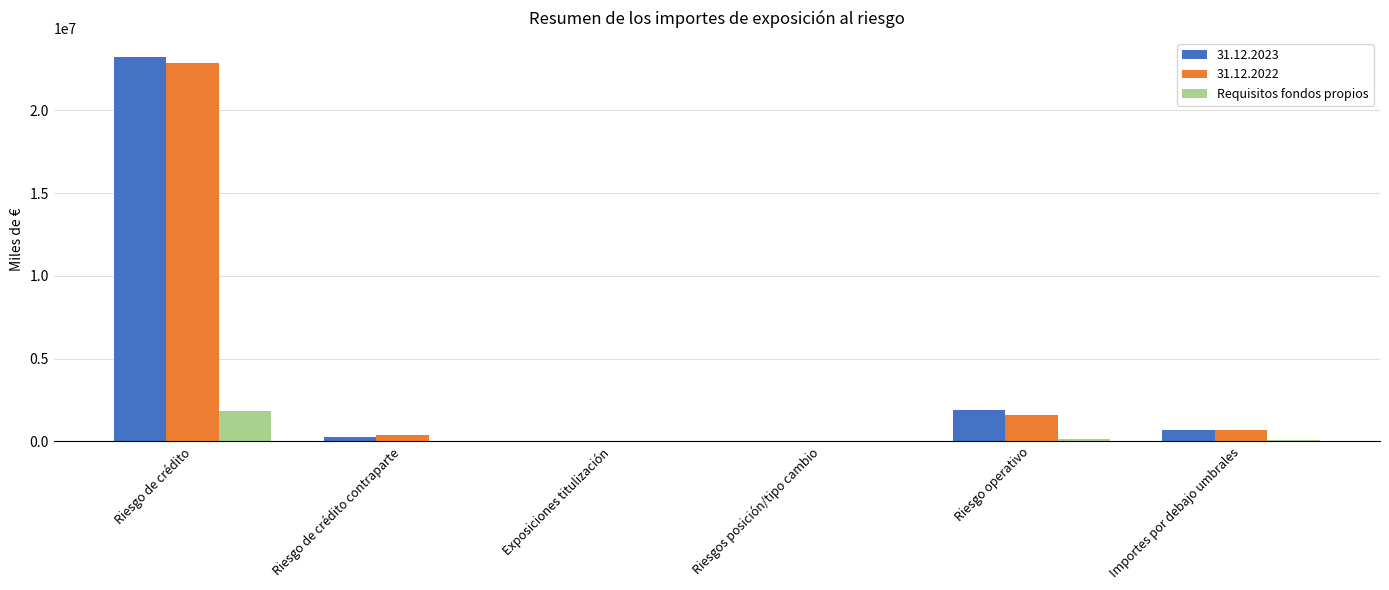

Are the bars grouped side by side (vs. stacked)?

Yes